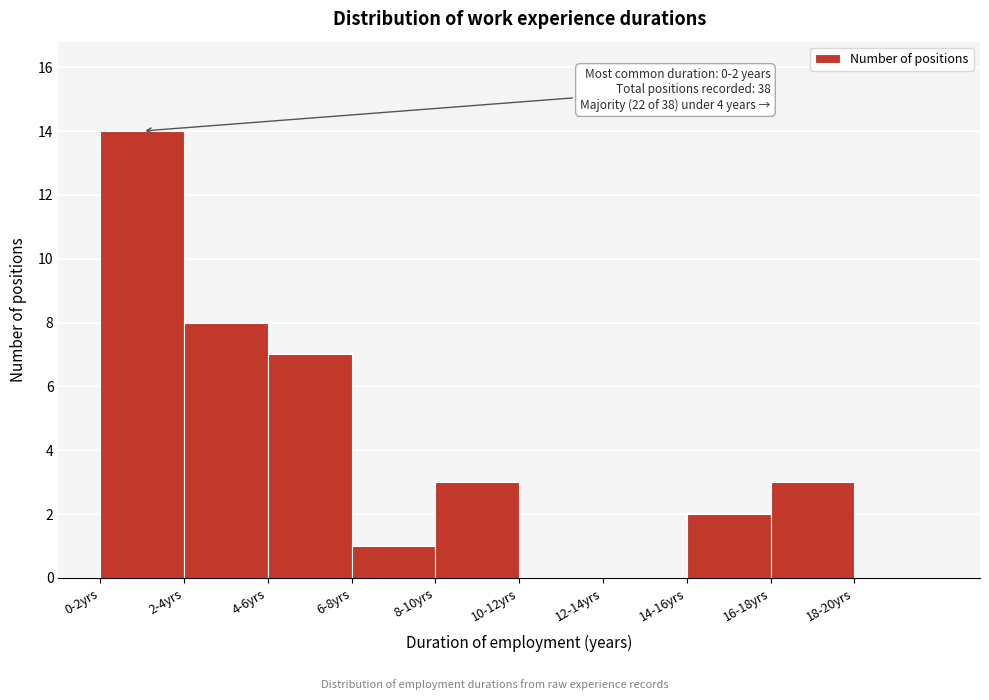

Reading right to left, extract all data points from this chart.

18-20yrs=0	16-18yrs=3	14-16yrs=2	12-14yrs=0	10-12yrs=0	8-10yrs=3	6-8yrs=1	4-6yrs=7	2-4yrs=8	0-2yrs=14